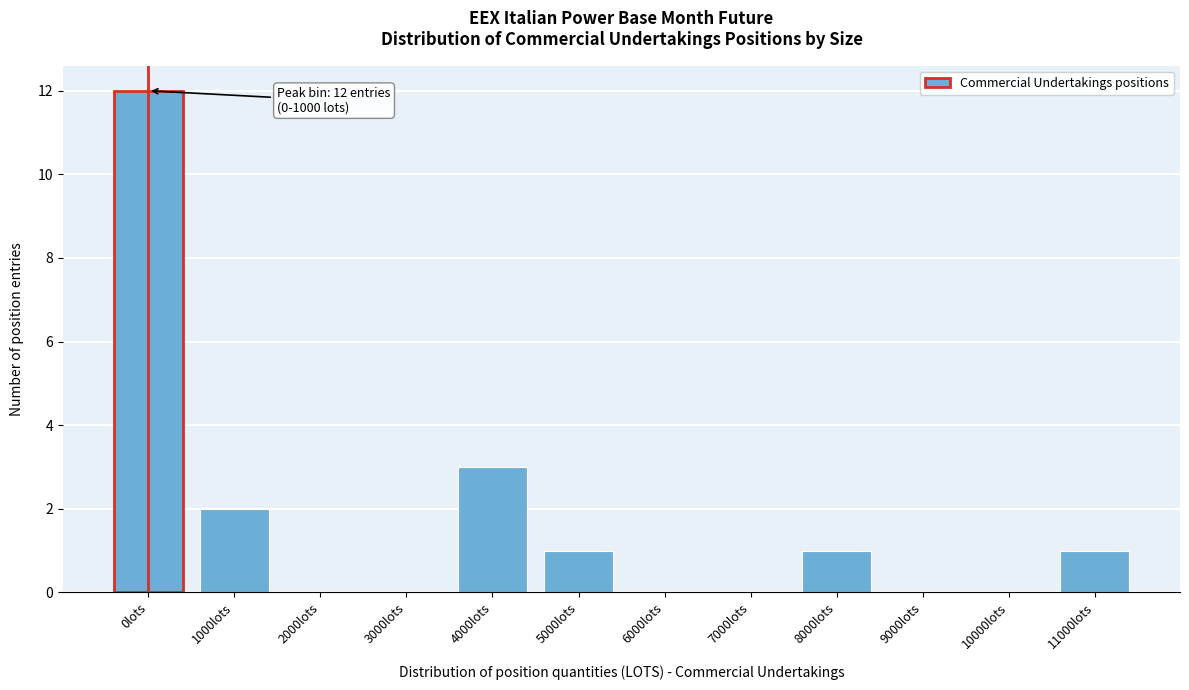

Reading left to right, list all the values displayed in this chart.

0lots=12	1000lots=2	2000lots=0	3000lots=0	4000lots=3	5000lots=1	6000lots=0	7000lots=0	8000lots=1	9000lots=0	10000lots=0	11000lots=1